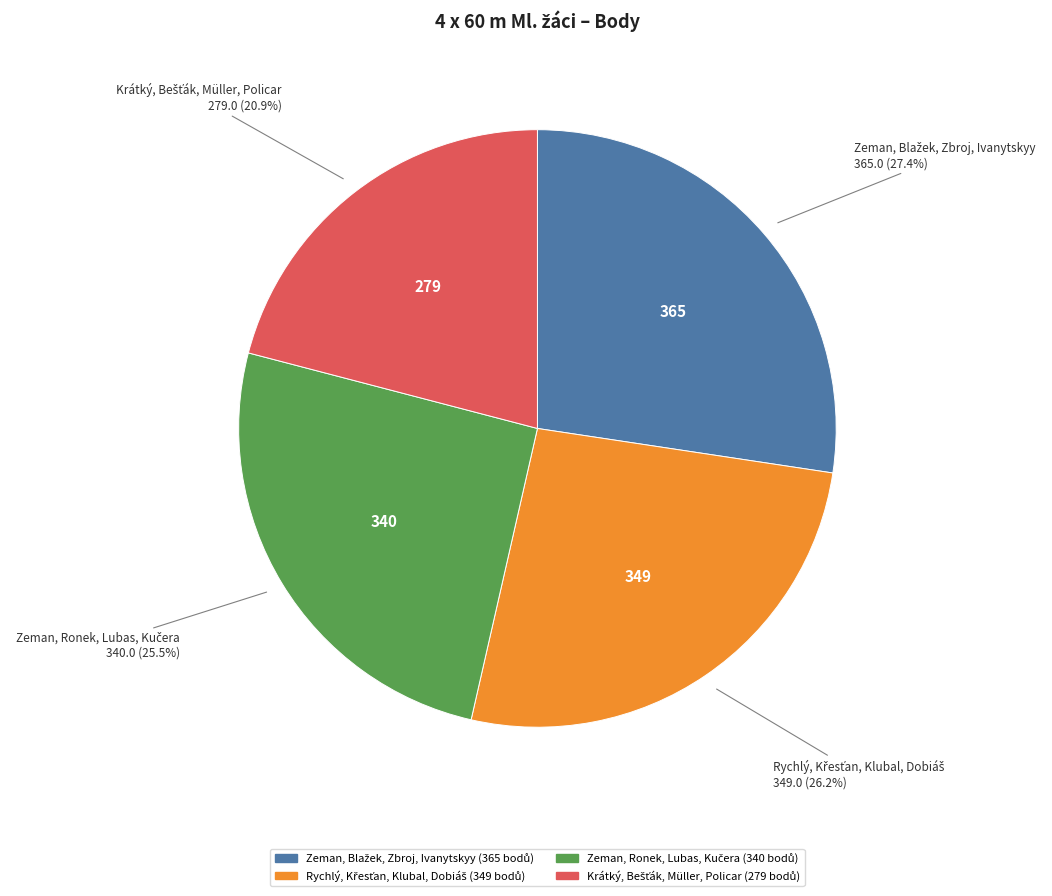

Count the number of slices in the pie.

4